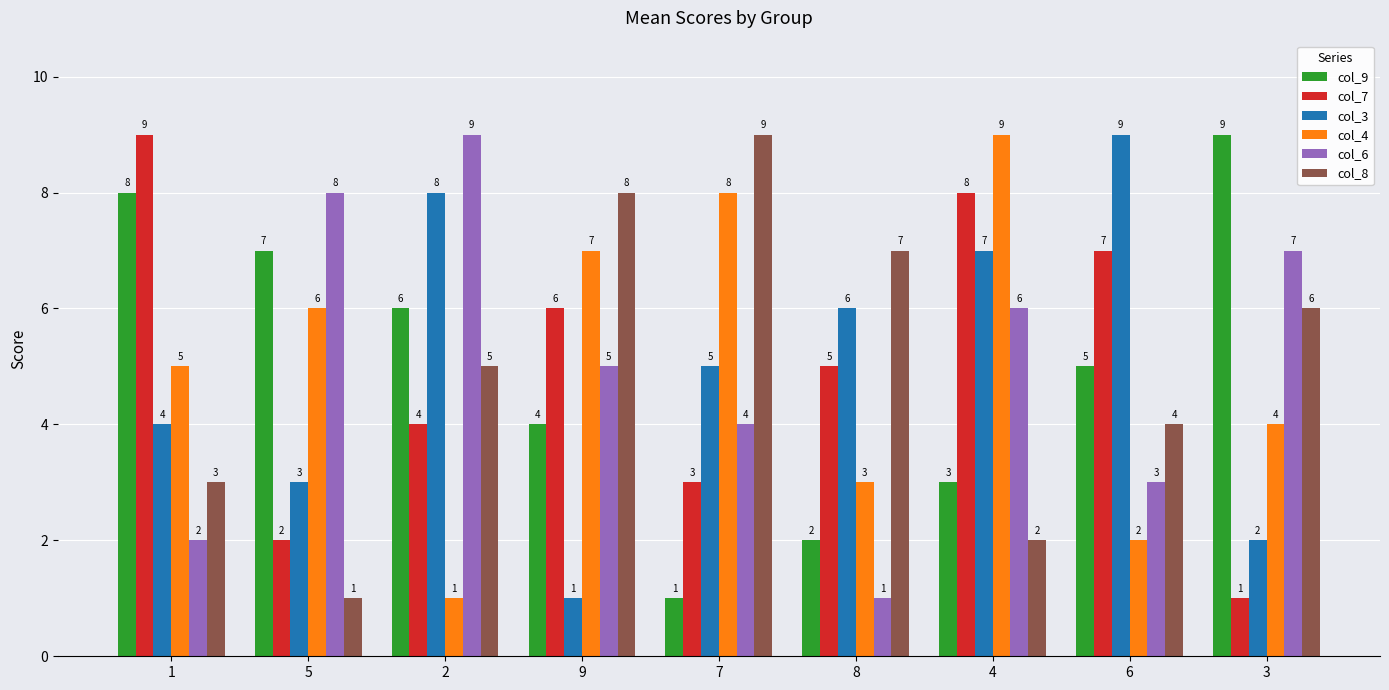

True or false: col_7 has a value of 6 at 9.

True